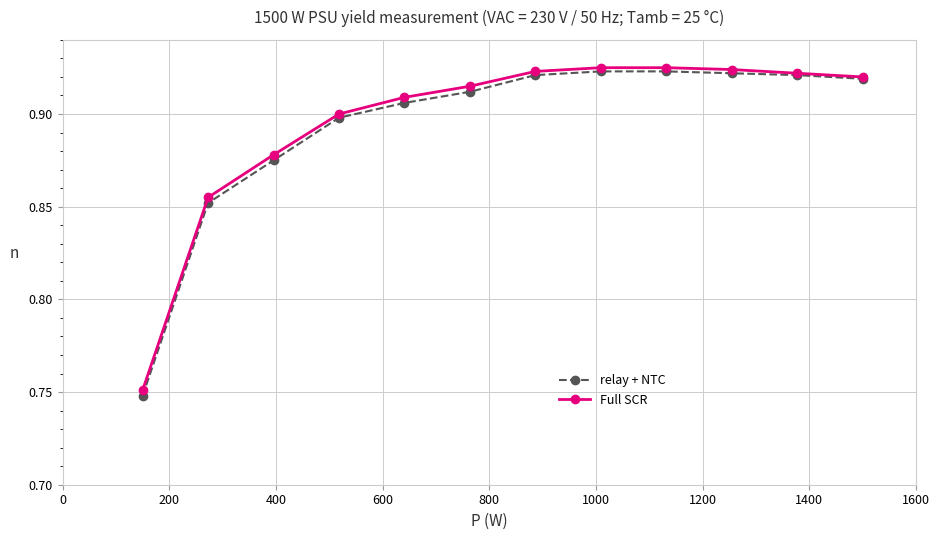

Rank the series by their average value, from highest to lowest.

Full SCR, relay + NTC